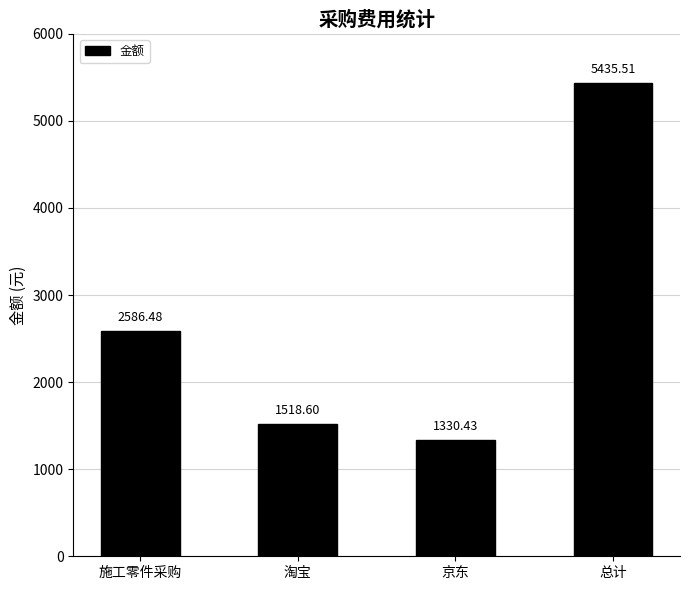

What is the difference between the second highest and second lowest values?

1067.9